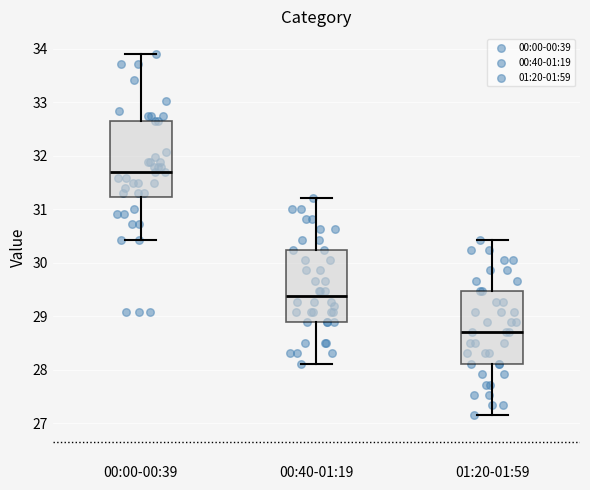

Reading left to right, read every box against the y-axis: the position of its median line, the range the box covers, and the ends of its whiskers. The values are not printed on the chart, so give them approximately, as read against the axis.

00:00-00:39: median 31.7, box 31.2 to 32.7, whiskers 30.4 to 33.9
00:40-01:19: median 29.4, box 28.9 to 30.2, whiskers 28.1 to 31.2
01:20-01:59: median 28.7, box 28.1 to 29.5, whiskers 27.2 to 30.4